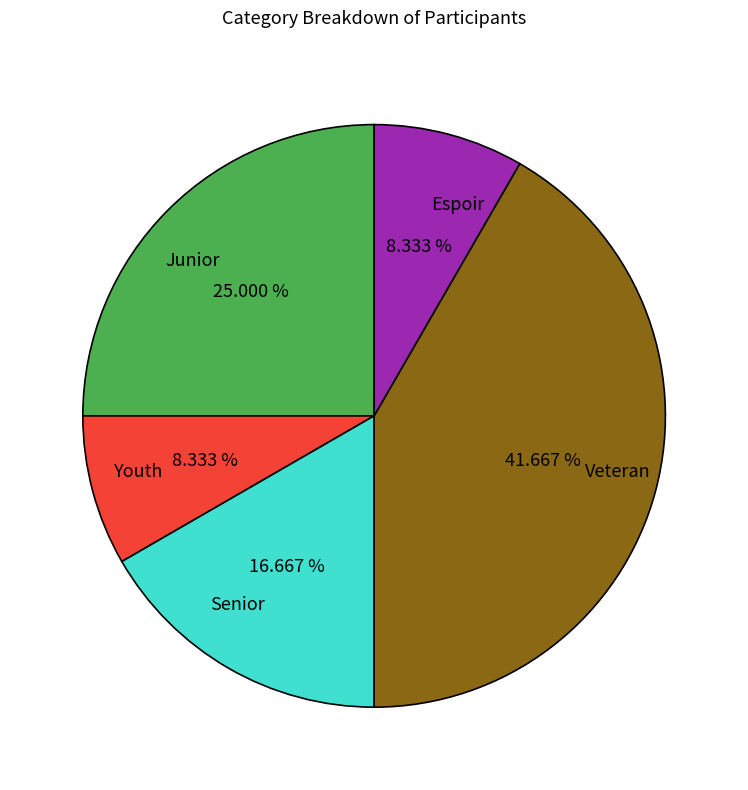

Approximately how many times larger is the value at Veteran compared to Junior?

1.7